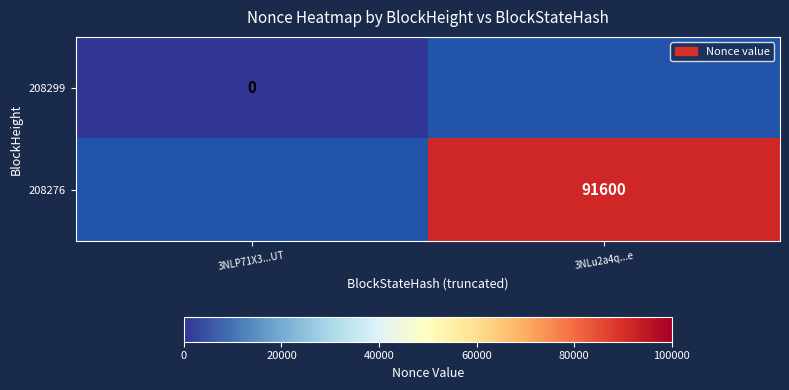

True or false: 208276 has a value of 91600 at 3NLu2a4q...e.

True